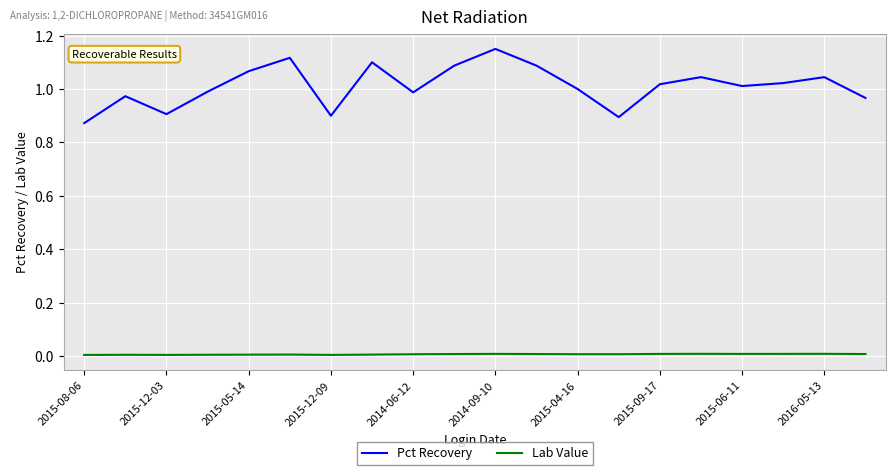

Which series has the widest spread of values?

Pct Recovery